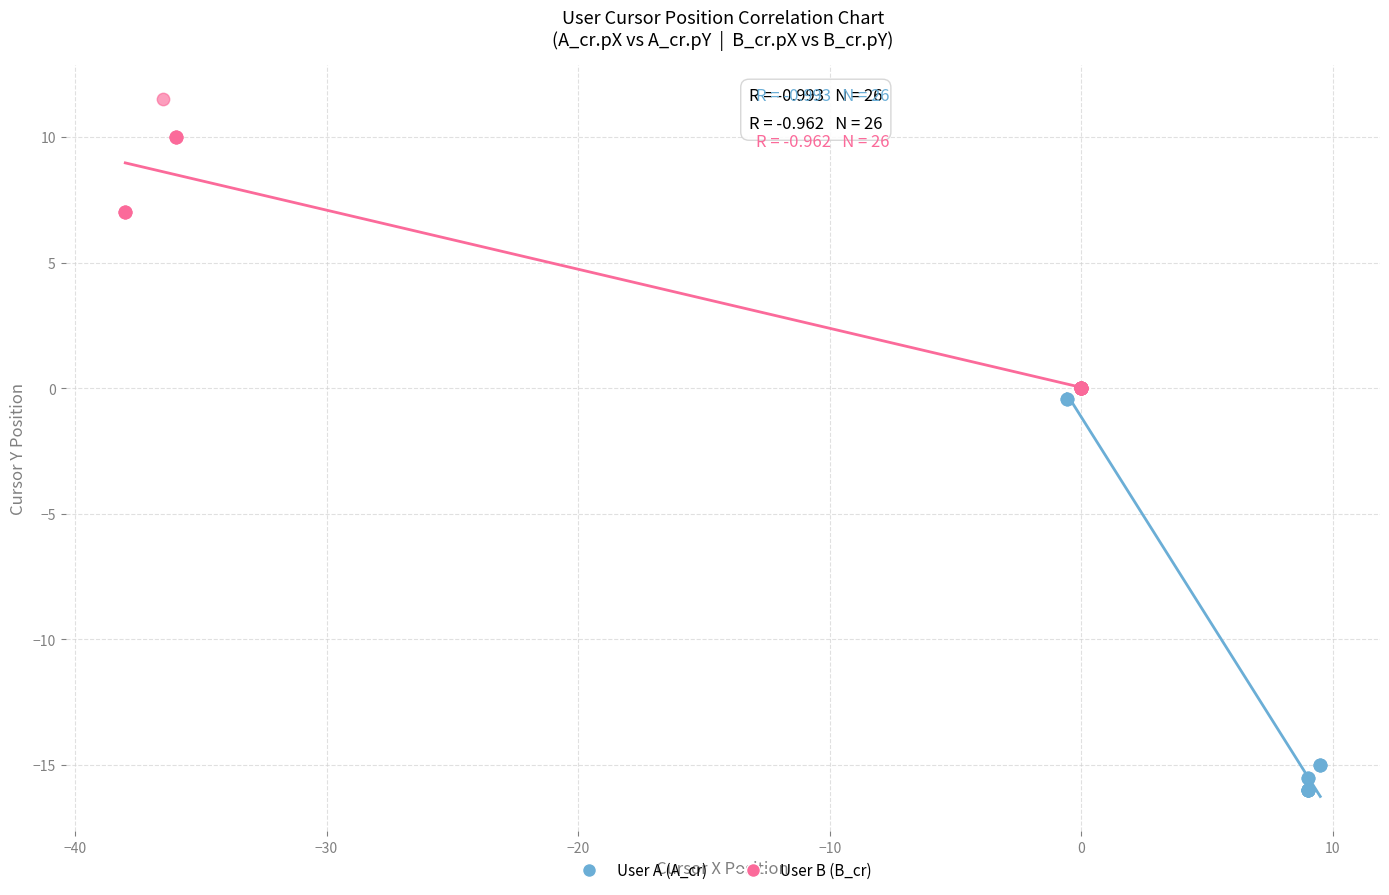

Which series contains the lowest Y value?

User A (A_cr)